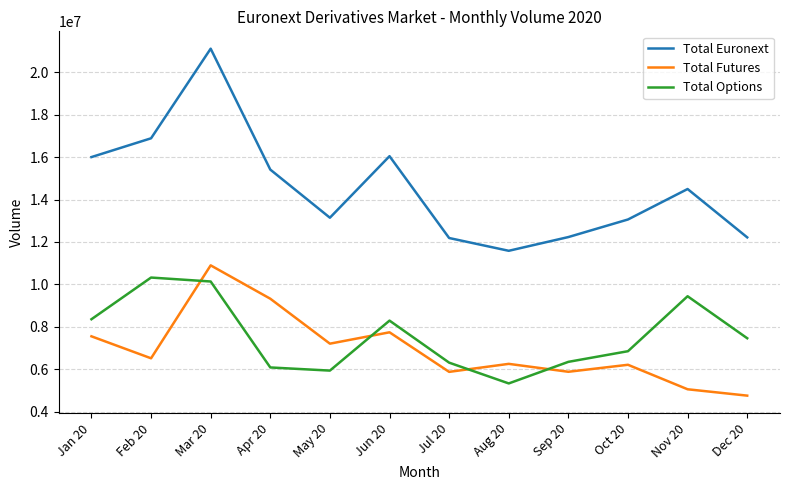

Between which two adjacent categories do Total Options and Total Futures first intersect?

Feb 20 and Mar 20